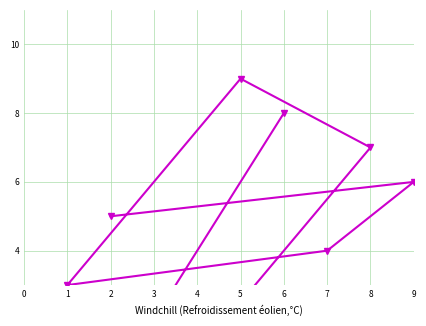

List the labels in order of value, smallest first.

4, 3, 1, 7, 2, 9, 8, 6, 5